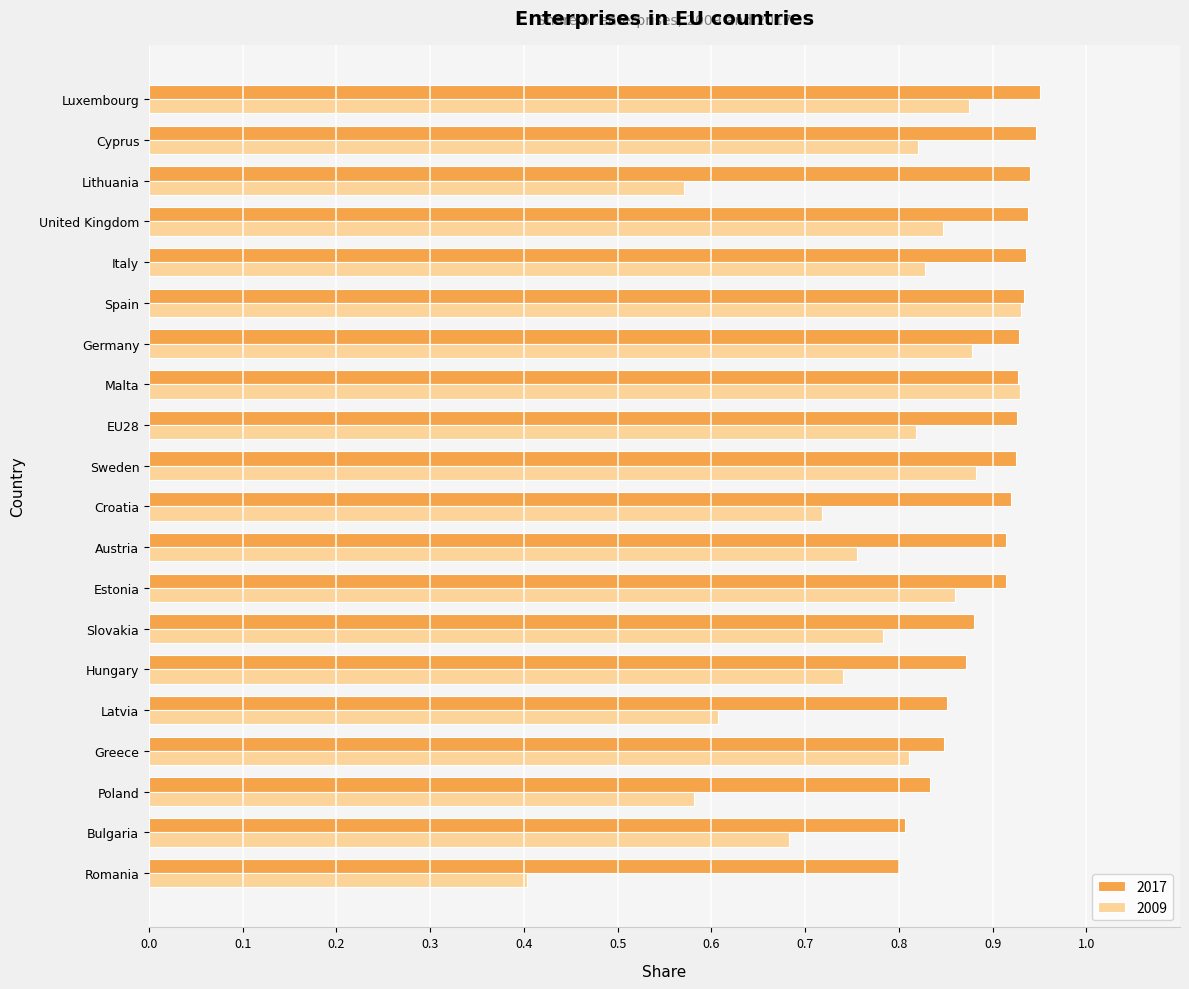

What is the smallest value displayed?

0.4